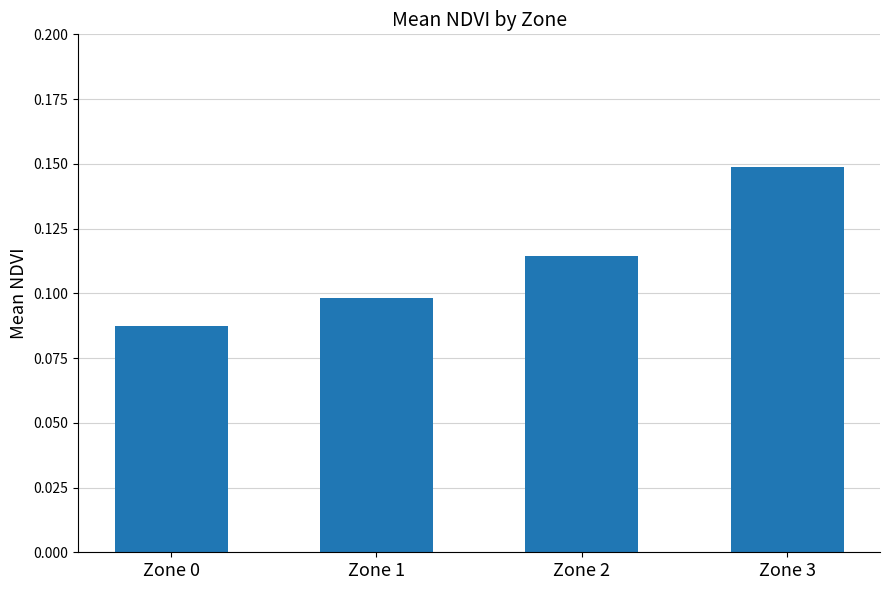

At which label is the value closest to 0?

Zone 0